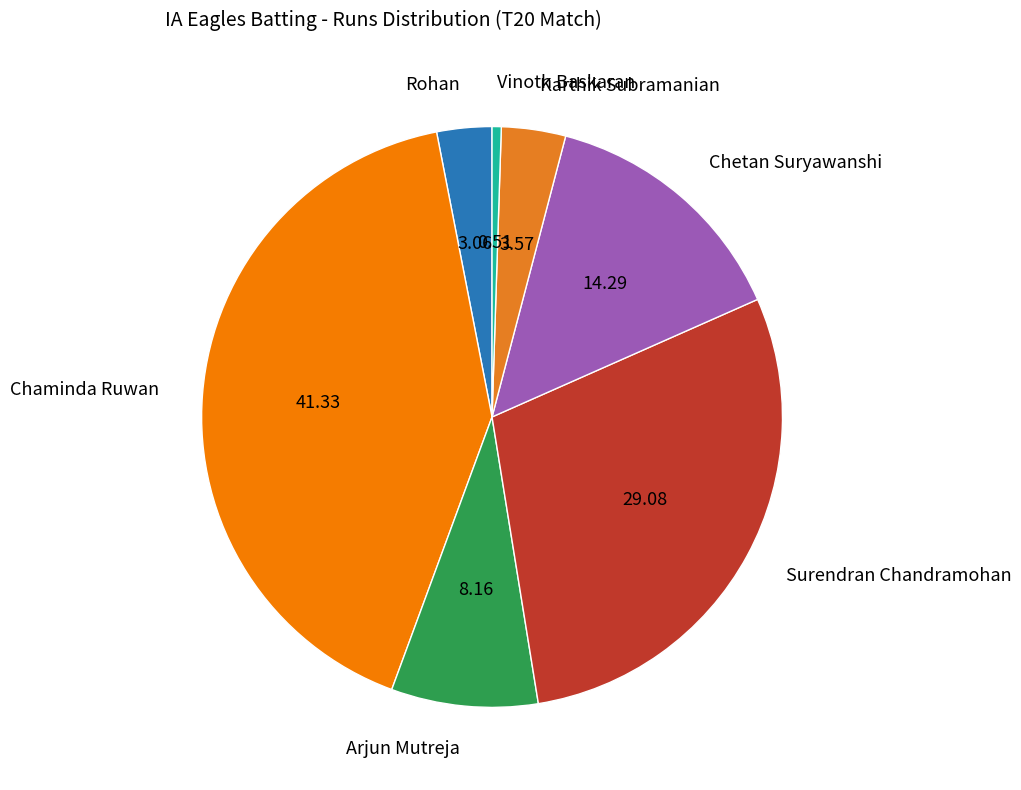

What is the ratio of the value at Chaminda Ruwan to the value at Surendran Chandramohan?

1.4